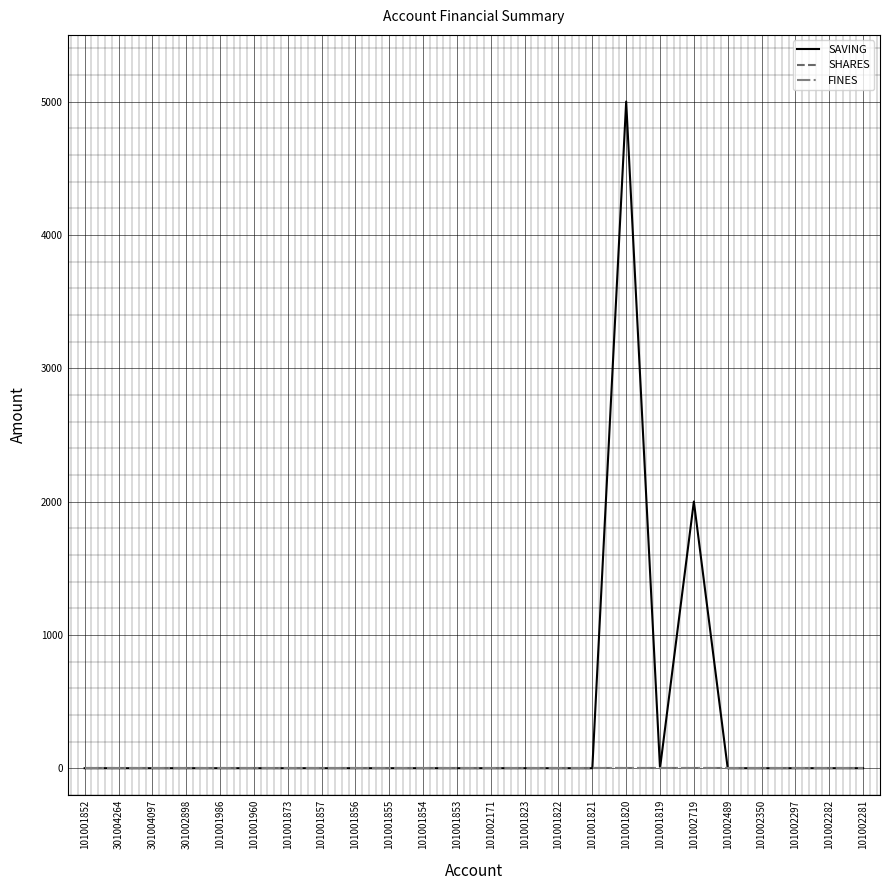

What is the label of the 22nd point from the left?

101002297